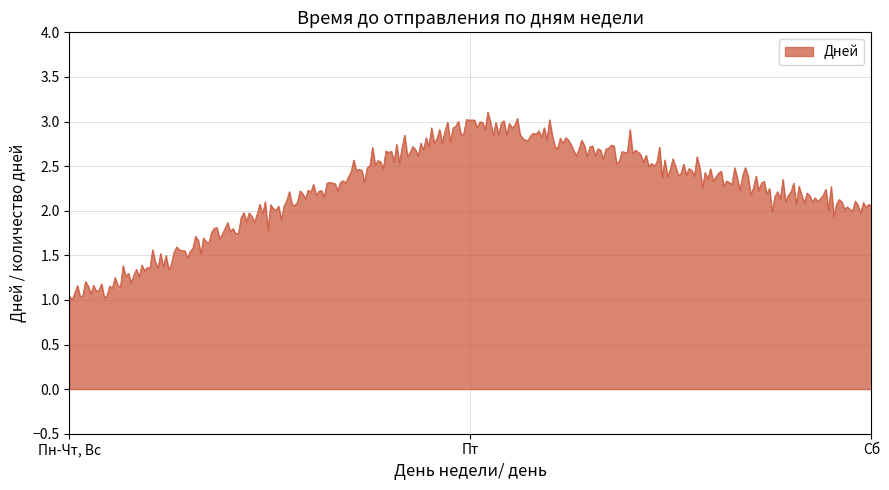

What is the greatest value displayed?

3.1